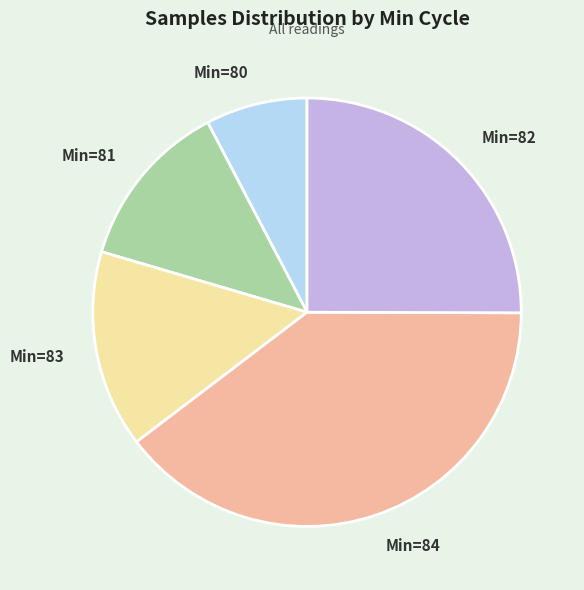

Is it true that Min=82 is 25% of the pie?

True